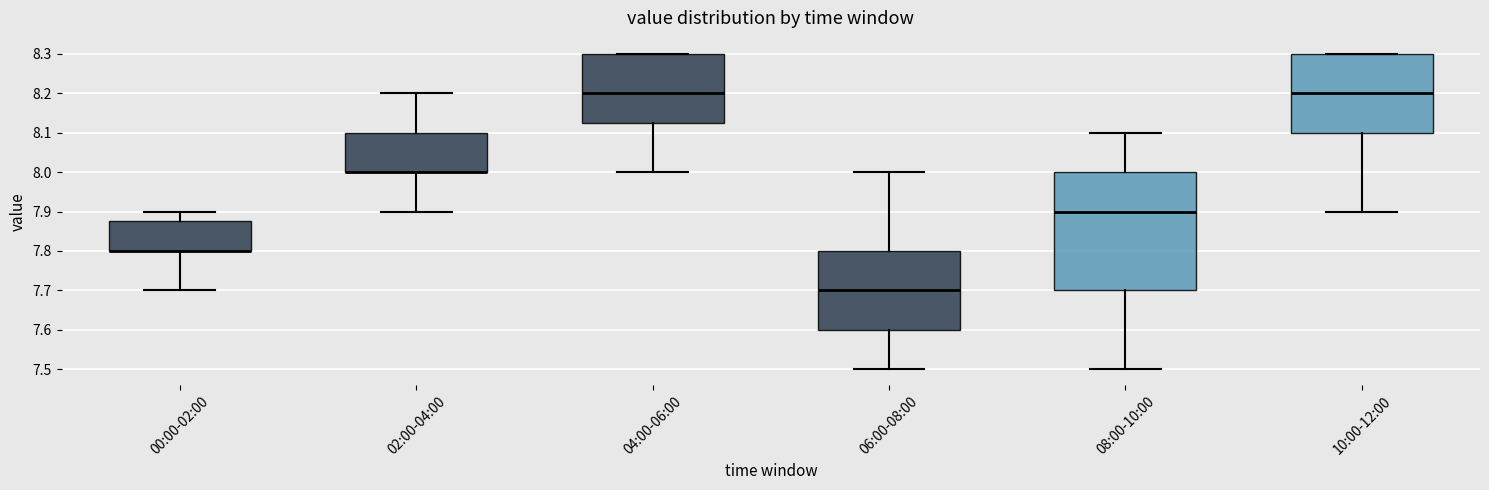

Where is the upper edge of the box for 10:00-12:00 on the y-axis? The values are not printed on the chart, so give them approximately, as read against the axis.

8.30